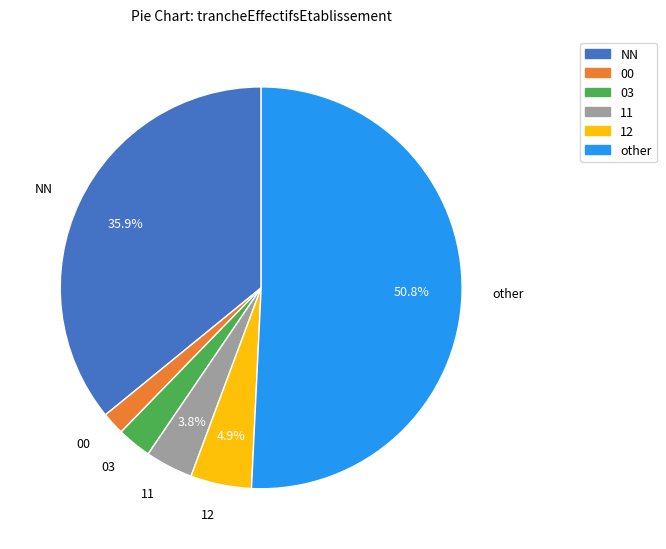

Does any single category account for the majority?

Yes